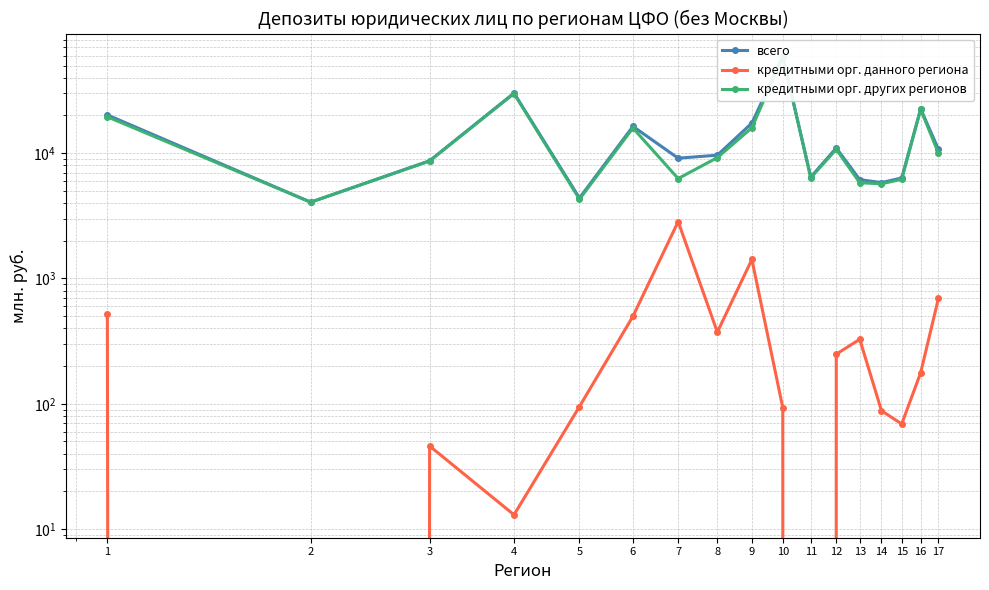

Where is кредитными орг. данного региона nearest to the value 1422?

9